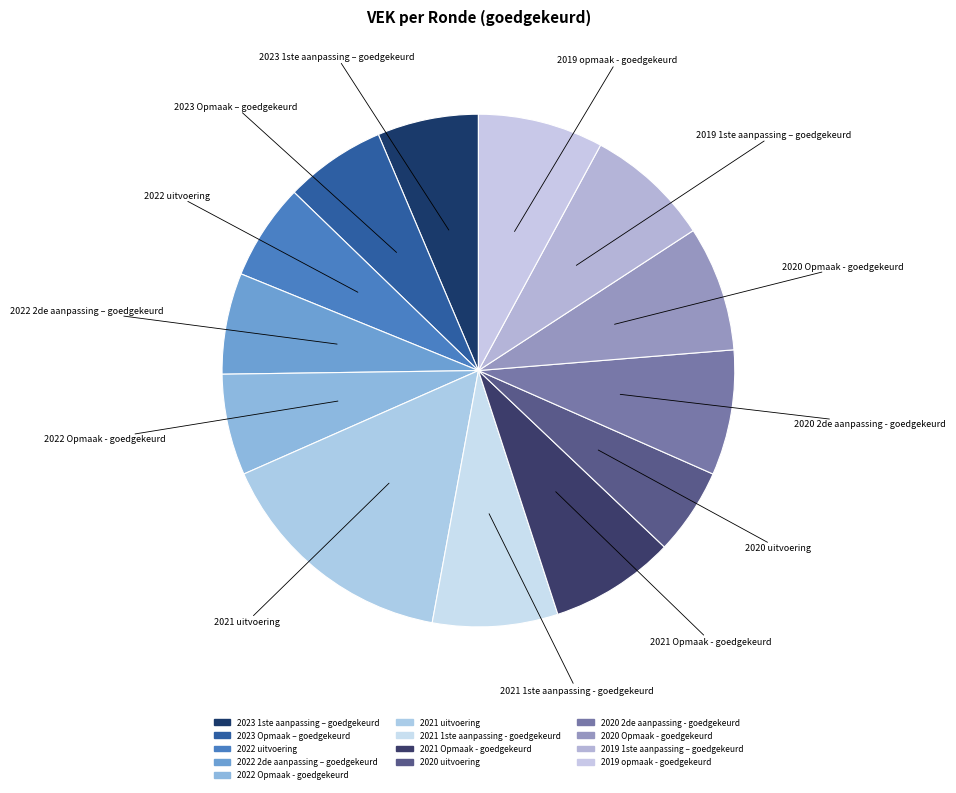

How many segments does this pie chart have?

13